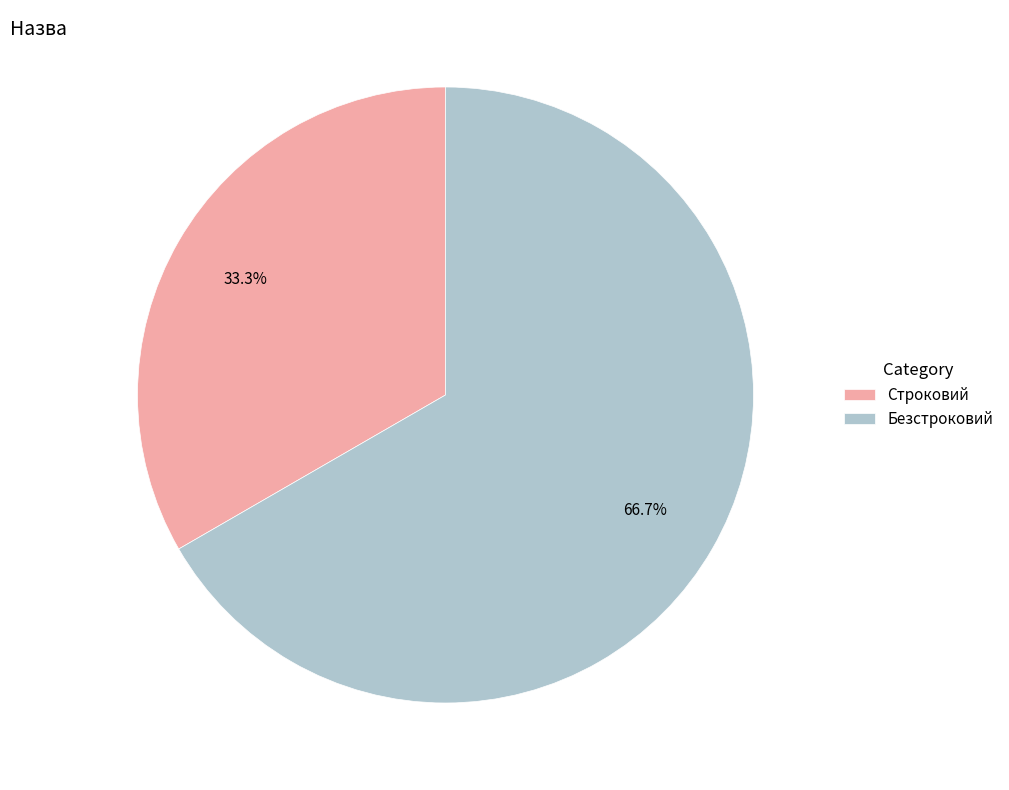

How many segments does this pie chart have?

2